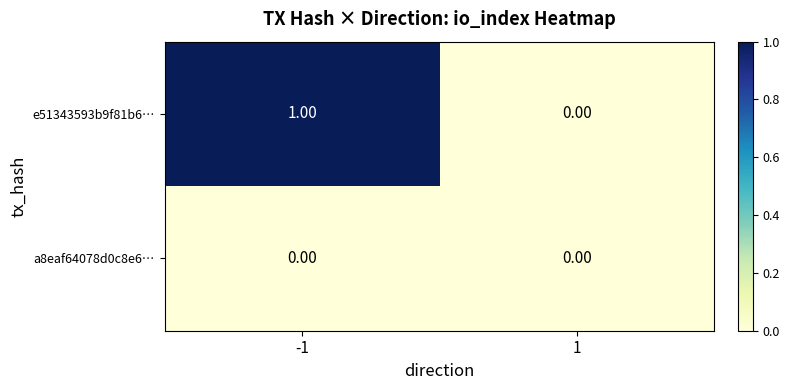

How many categories are shown in the chart?

2